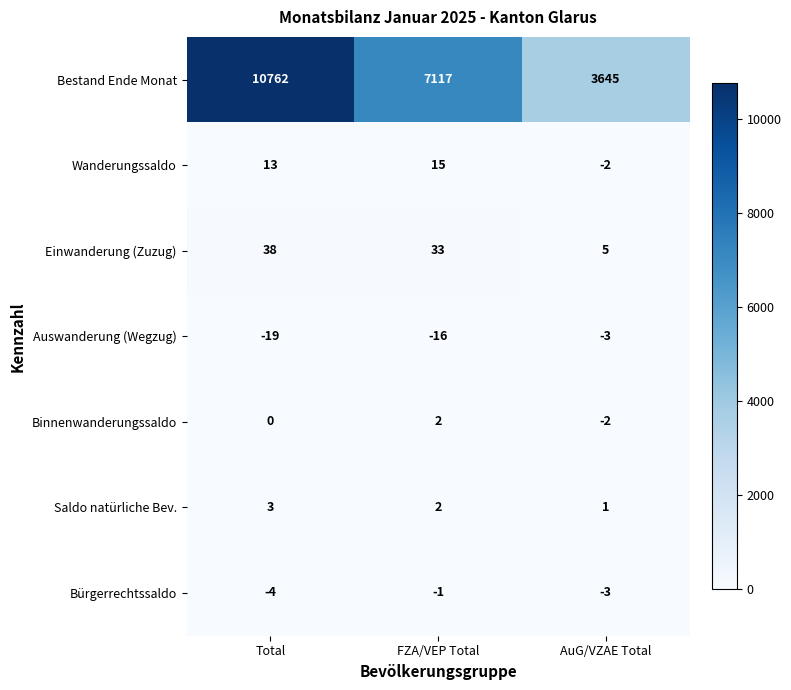

The Bestand Ende Monat series shows 18329 at Total. True or false?

False